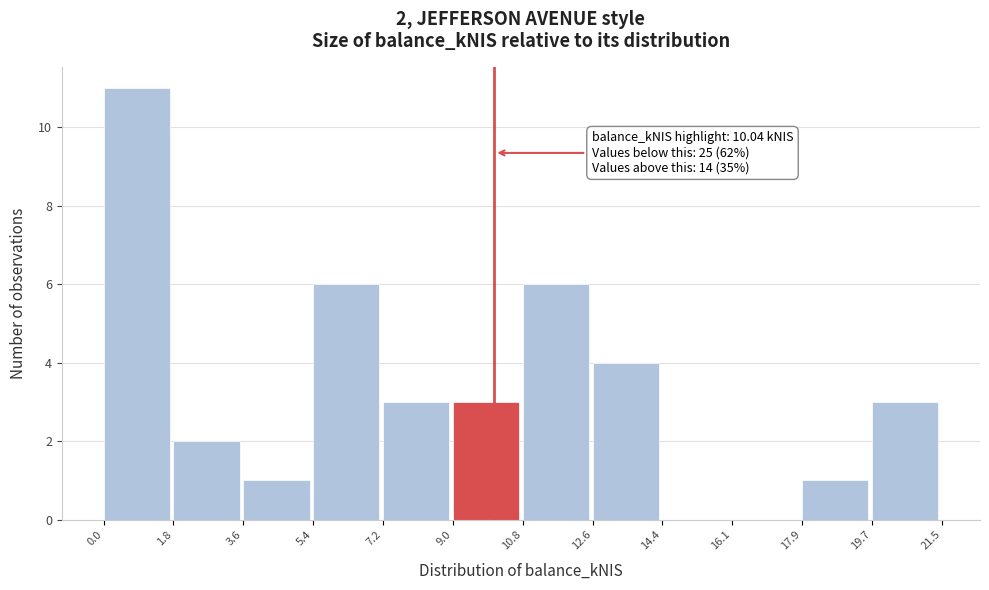

Over which range of the x-axis is the bar tallest?

0.0 to 1.8